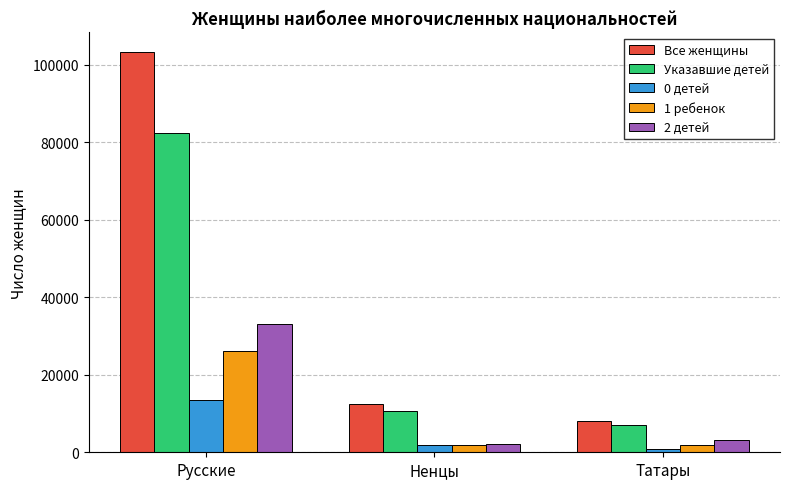

What is the total value across all series at Татары?

20982